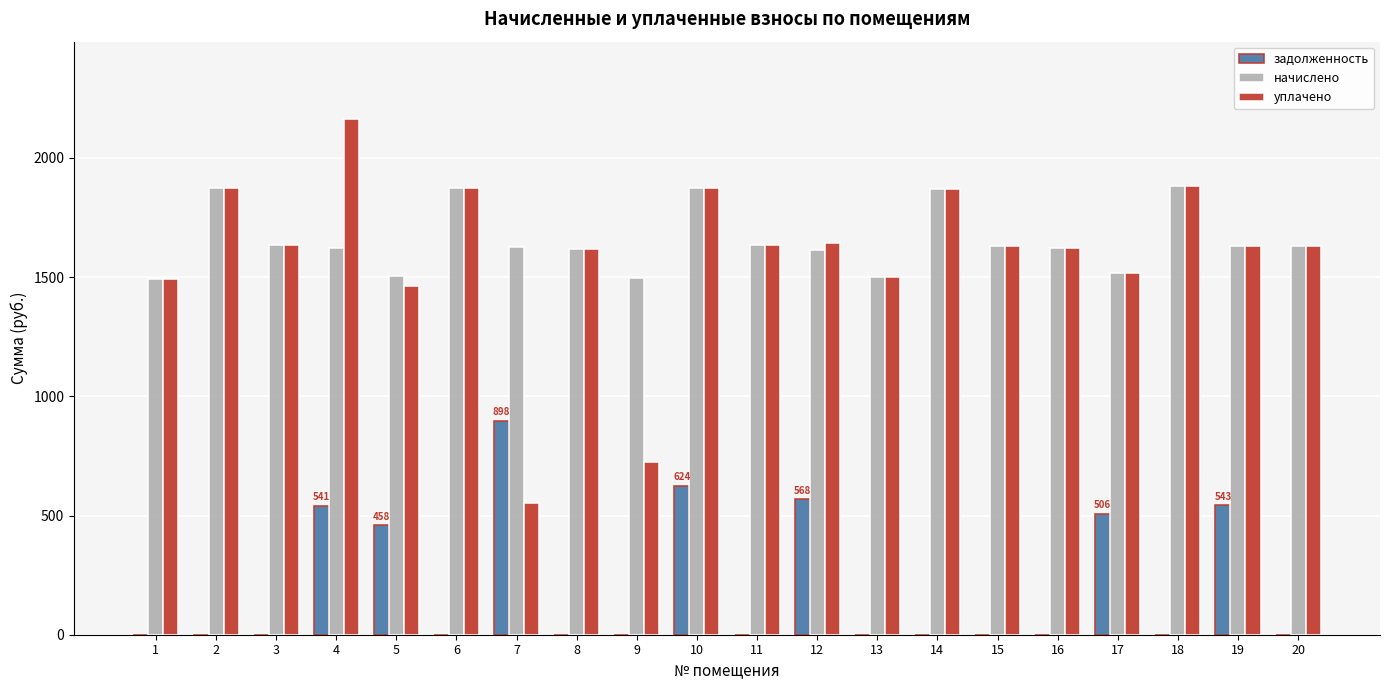

How many values in the начислено series exceed 1629?

10